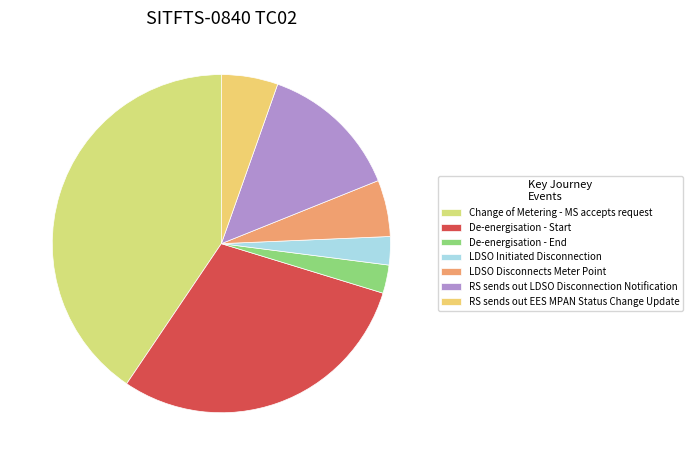

The RS sends out LDSO Disconnection Notification slice represents 23% of the pie. True or false?

False